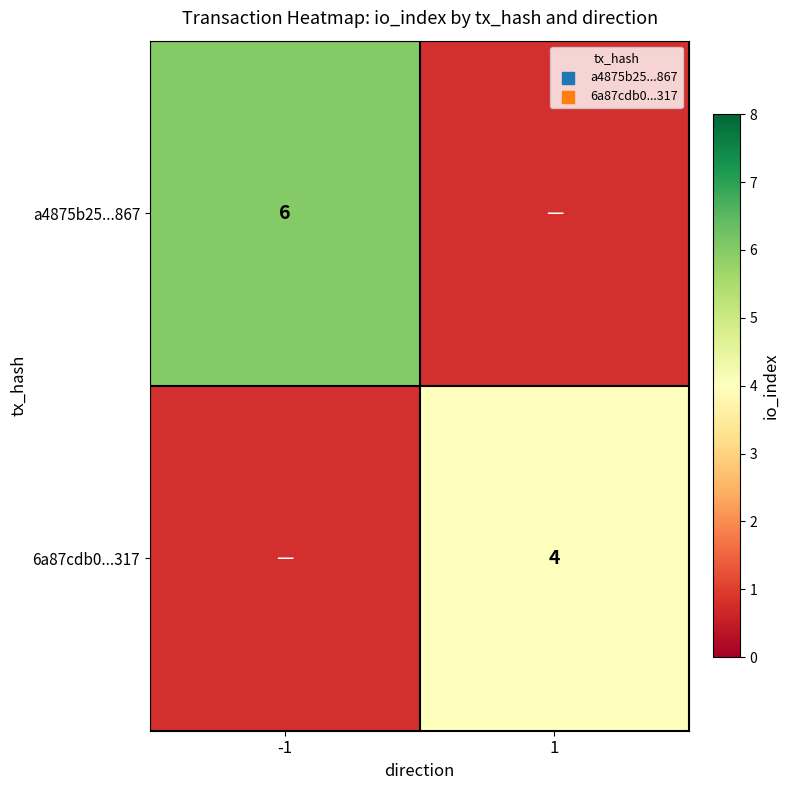

What is the minimum value shown in the chart?

4.0